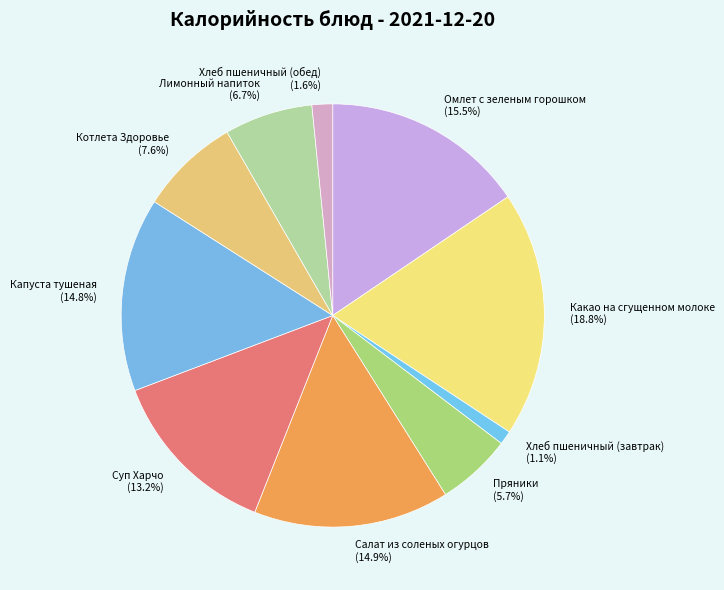

To the nearest percent, what is the difference between the Салат из соленых огурцов and Суп Харчо slice percentages?

2%